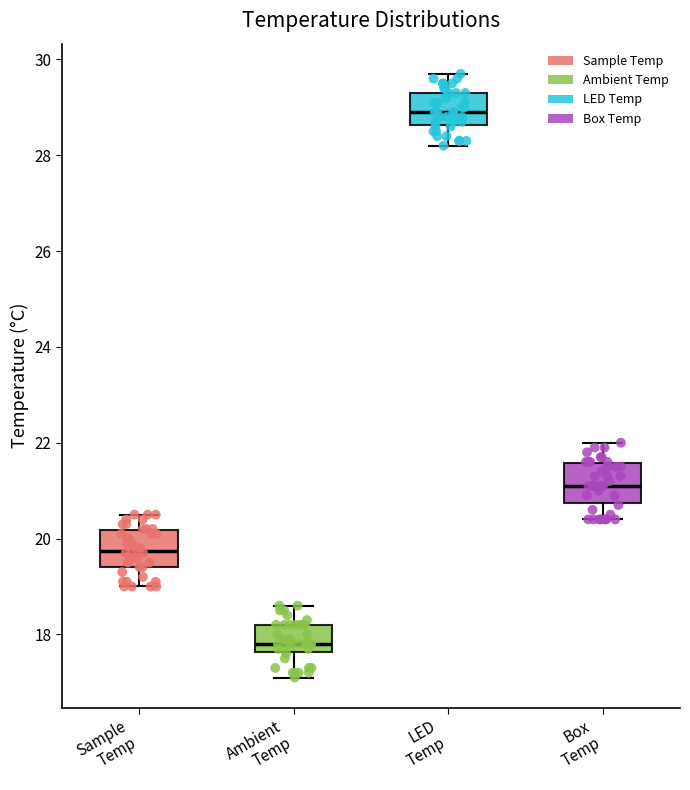

Reading left to right, read every box against the y-axis: the position of its median line, the range the box covers, and the ends of its whiskers. The values are not printed on the chart, so give them approximately, as read against the axis.

Sample Temp: median 19.8, box 19.4 to 20.2, whiskers 19.0 to 20.6
Ambient Temp: median 17.8, box 17.6 to 18.2, whiskers 17.2 to 18.6
LED Temp: median 29.0, box 28.6 to 29.4, whiskers 28.2 to 29.8
Box Temp: median 21.2, box 20.8 to 21.6, whiskers 20.4 to 22.0